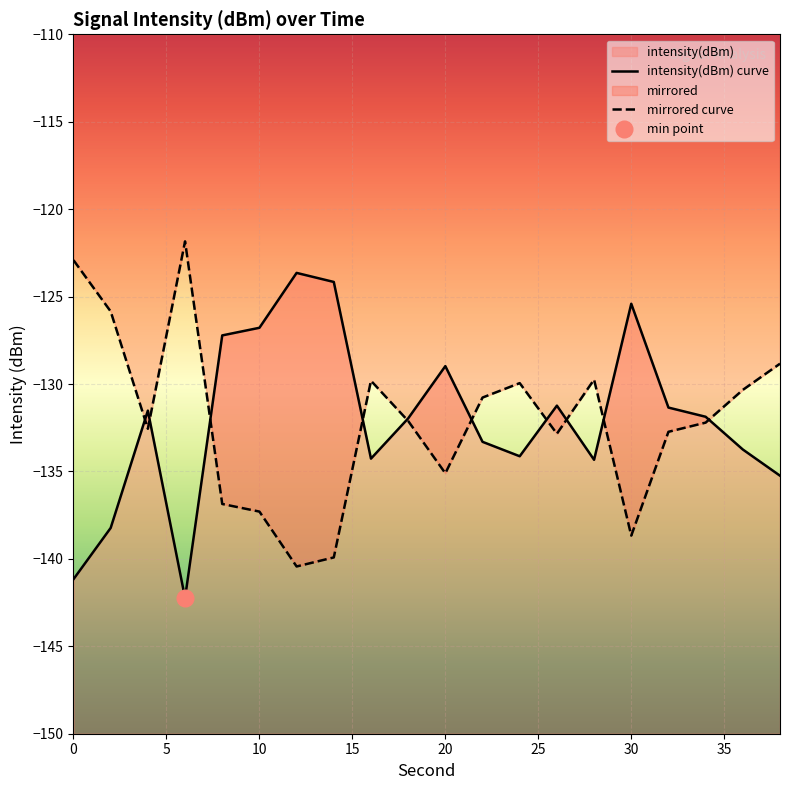

At which category does the data reach its first local peak?

4